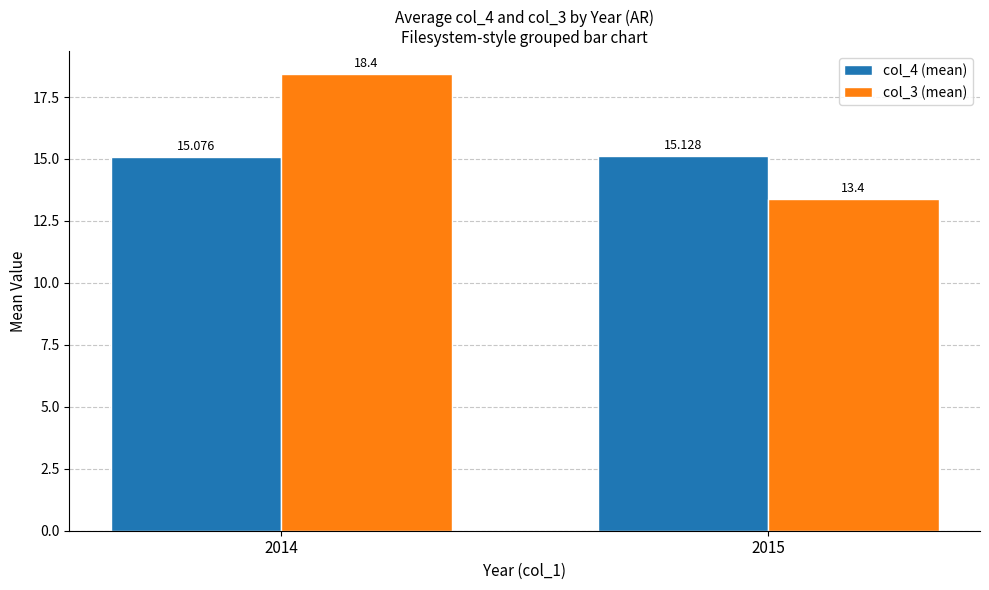

Is the value of col_4 (mean) at 2015 greater than the value of col_3 (mean) at 2015?

Yes